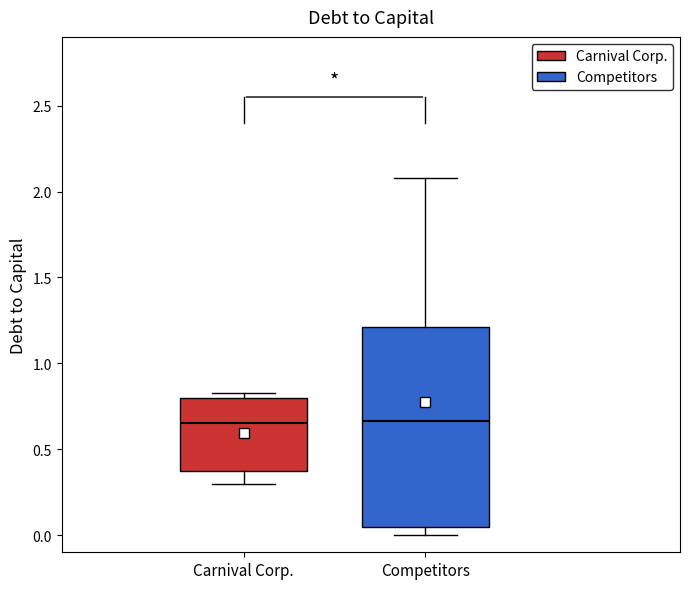

Where does the median line of the box for Carnival Corp. sit on the y-axis? The values are not printed on the chart, so give them approximately, as read against the axis.

0.65